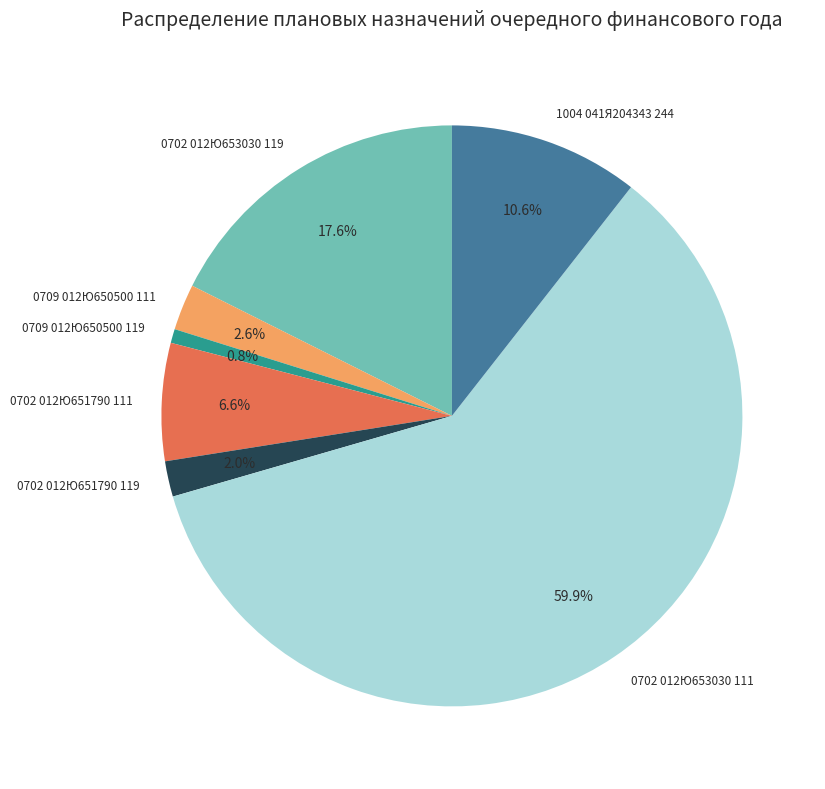

To the nearest percent, what percentage of the pie is 1004 041Я204343 244?

11%